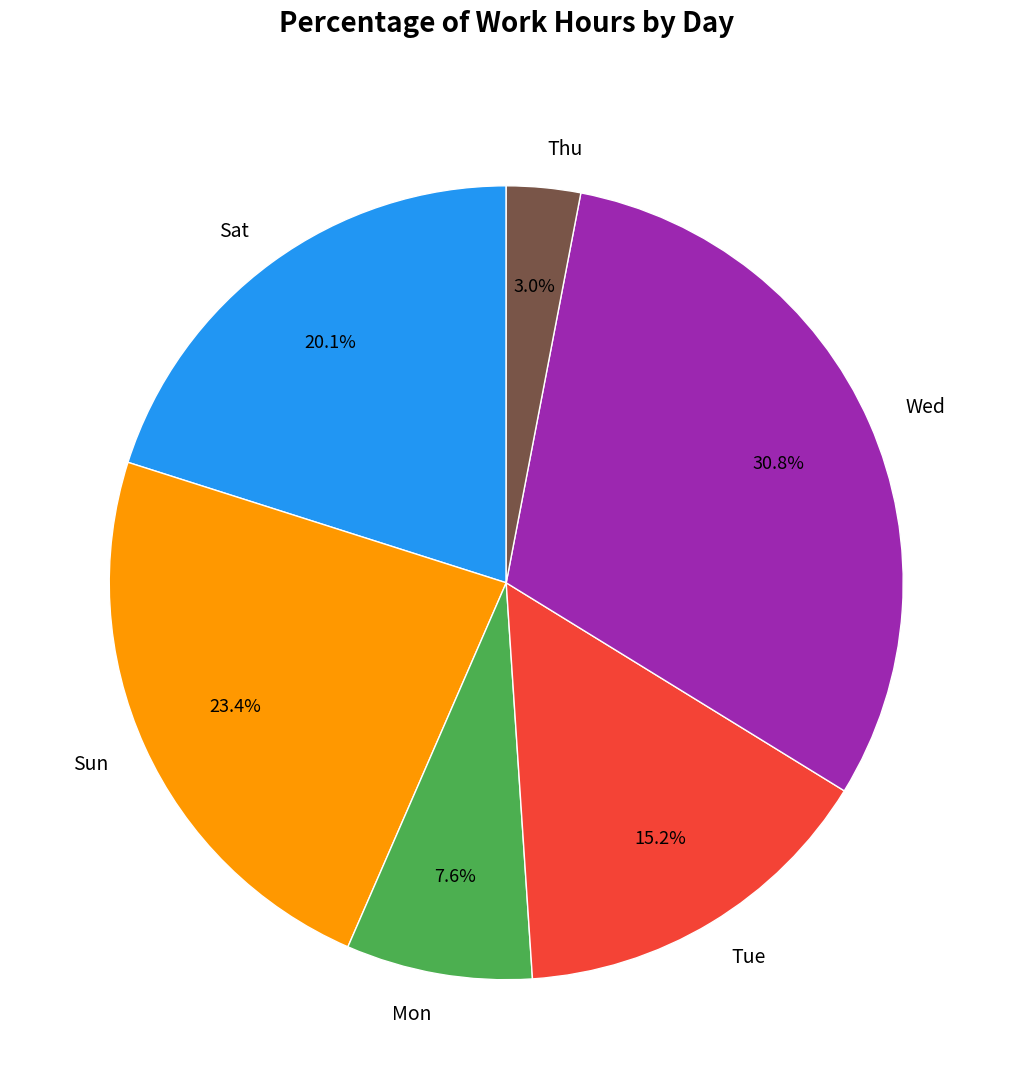

Is there any slice that represents more than half of the pie?

No